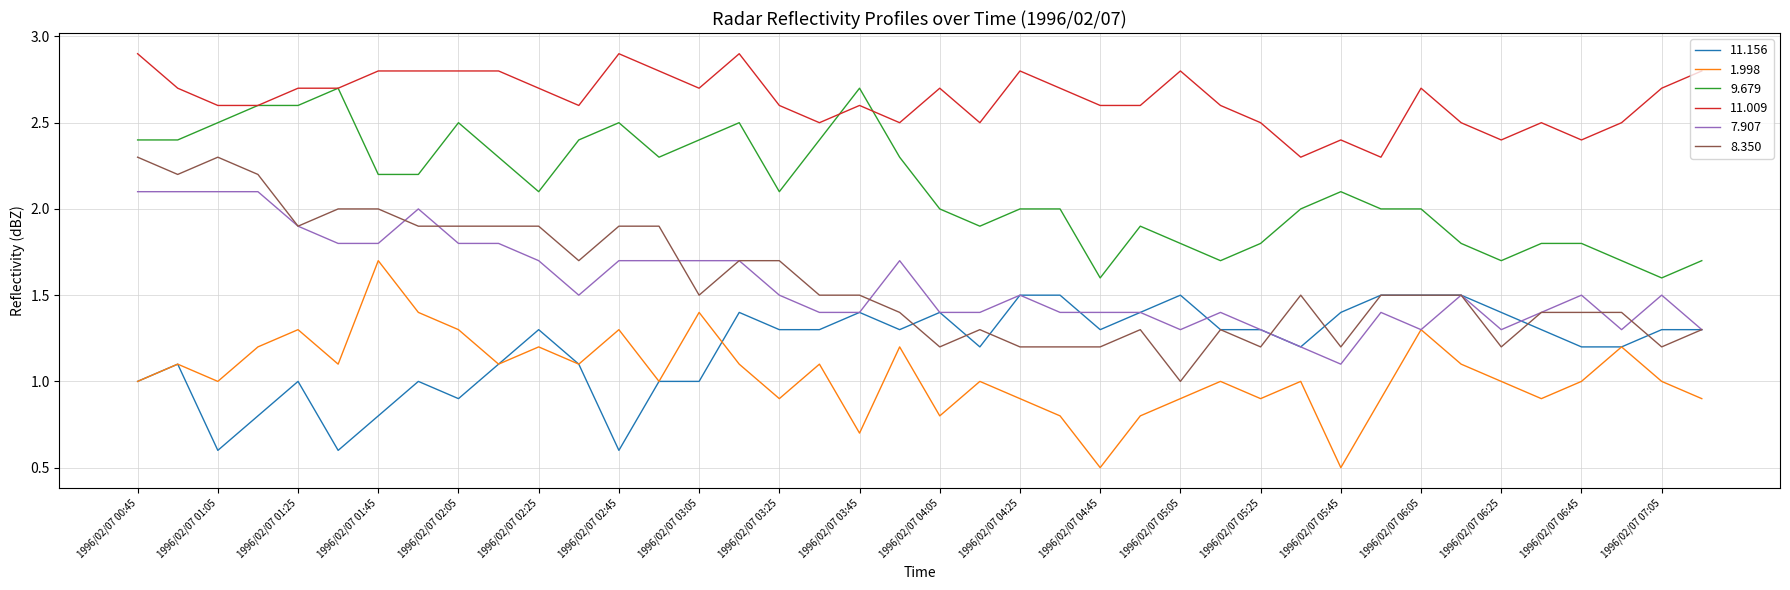

True or false: 9.679 and 1.998 cross at least once.

False